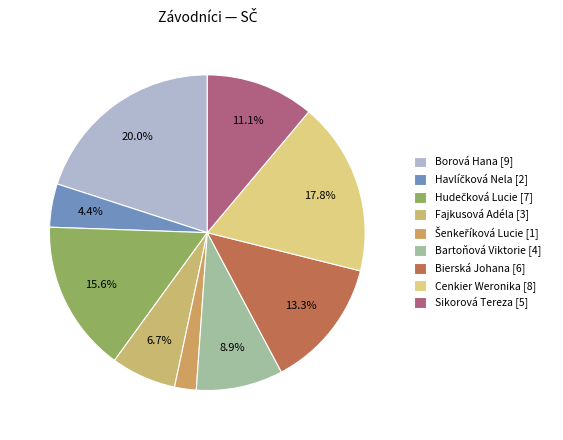

Combined, what portion of the pie is Hudečková Lucie and Šenkeříková Lucie?

17.8%